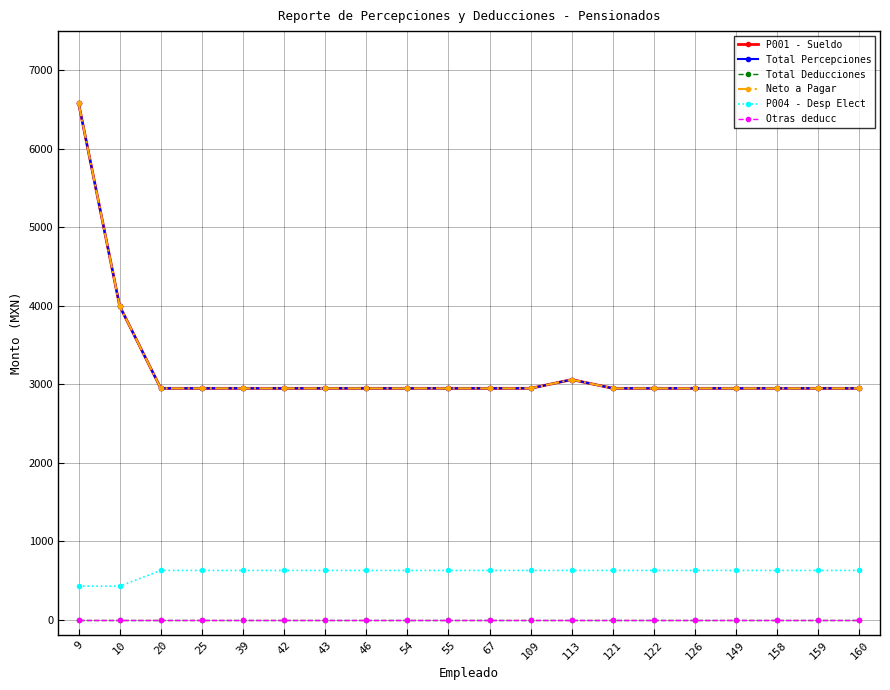

The Otras deducc series shows 0.0 at 42. True or false?

True